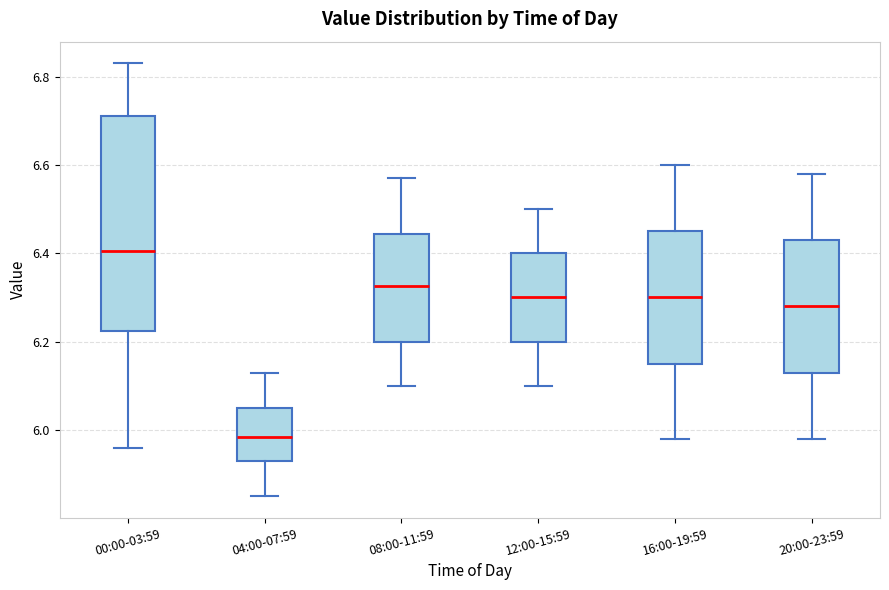

Reading left to right, transcribe this box plot: for each box, give where its median line is, the range the box spans, and where its two whiskers end, as read against the y-axis. The values are not printed on the chart, so give them approximately, as read against the axis.

00:00-03:59: median 6.40, box 6.22 to 6.72, whiskers 5.96 to 6.84
04:00-07:59: median 5.98, box 5.94 to 6.06, whiskers 5.86 to 6.14
08:00-11:59: median 6.32, box 6.20 to 6.44, whiskers 6.10 to 6.58
12:00-15:59: median 6.30, box 6.20 to 6.40, whiskers 6.10 to 6.50
16:00-19:59: median 6.30, box 6.16 to 6.46, whiskers 5.98 to 6.60
20:00-23:59: median 6.28, box 6.14 to 6.44, whiskers 5.98 to 6.58